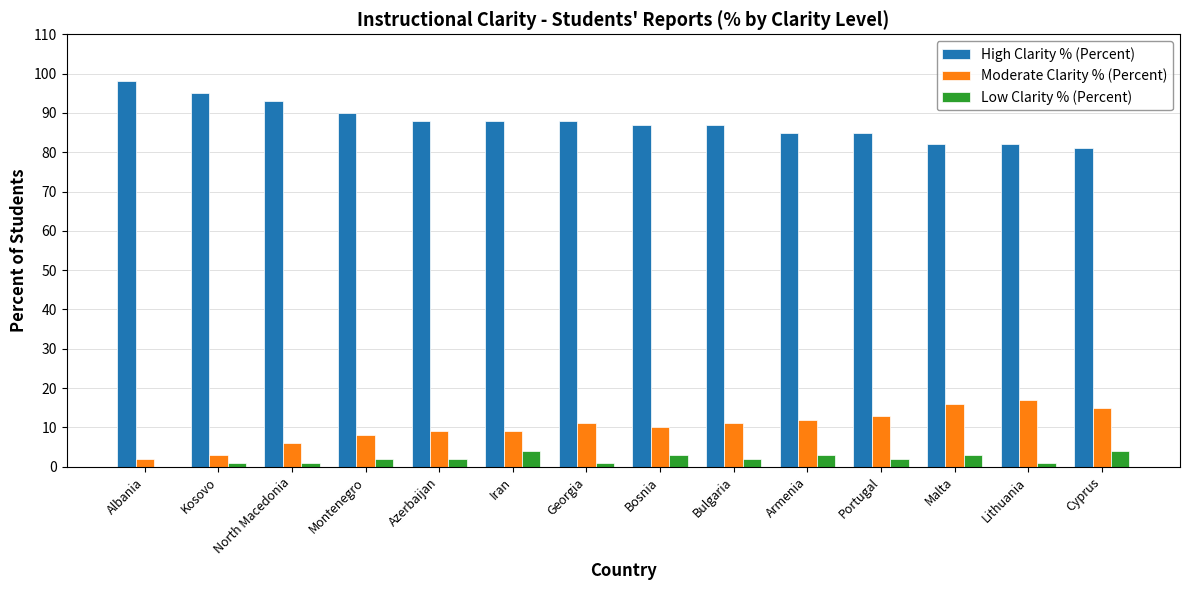

Does the chart contain stacked bars?

No